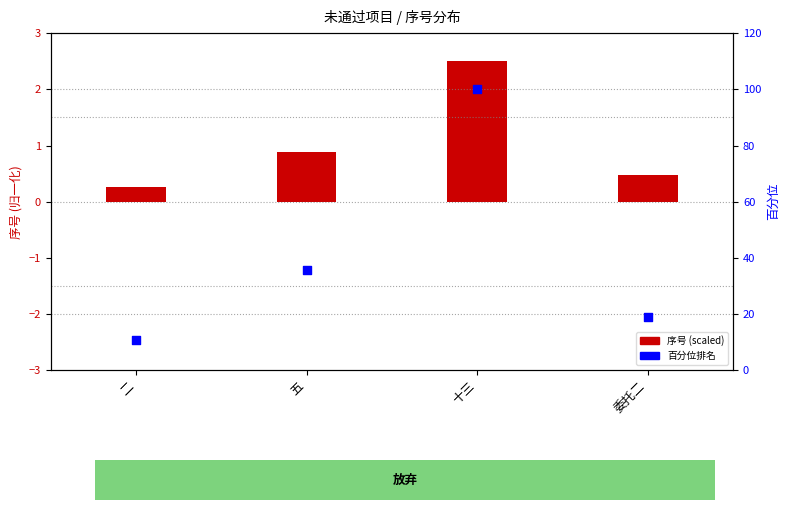

Which series has the largest total across all categories?

百分位排名